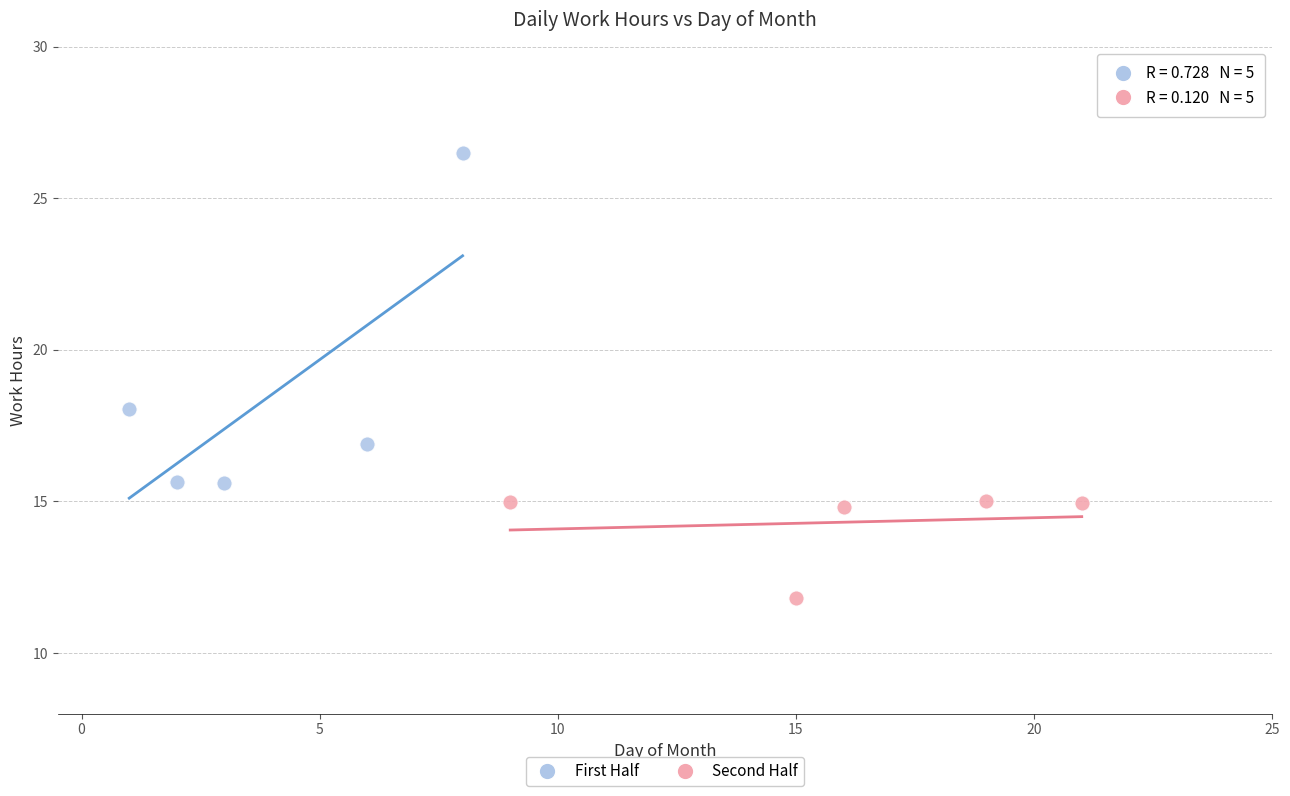

Which series reaches the maximum Y coordinate?

First Half